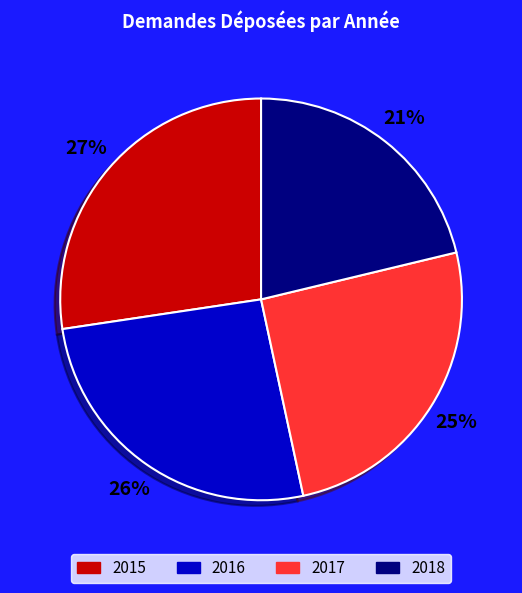

What is the largest slice in the pie chart?

2015